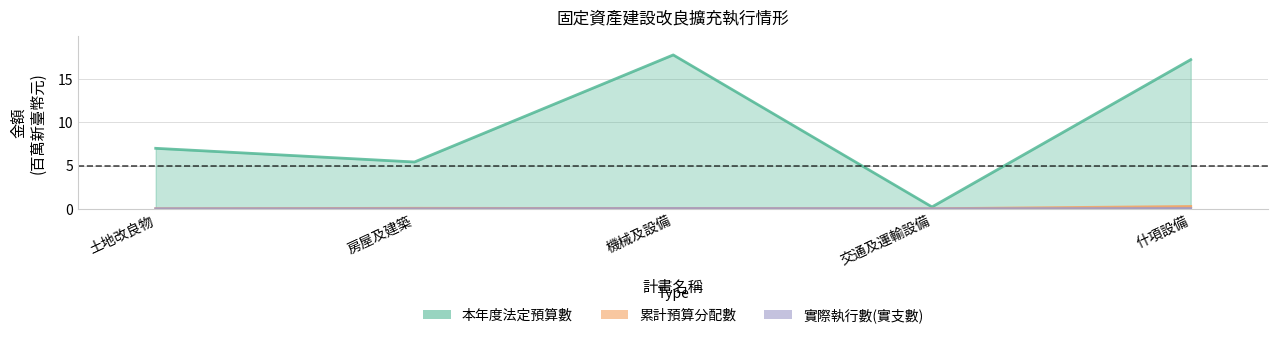

The value of 累計預算分配數 at 房屋及建築 is 0.0. True or false?

False